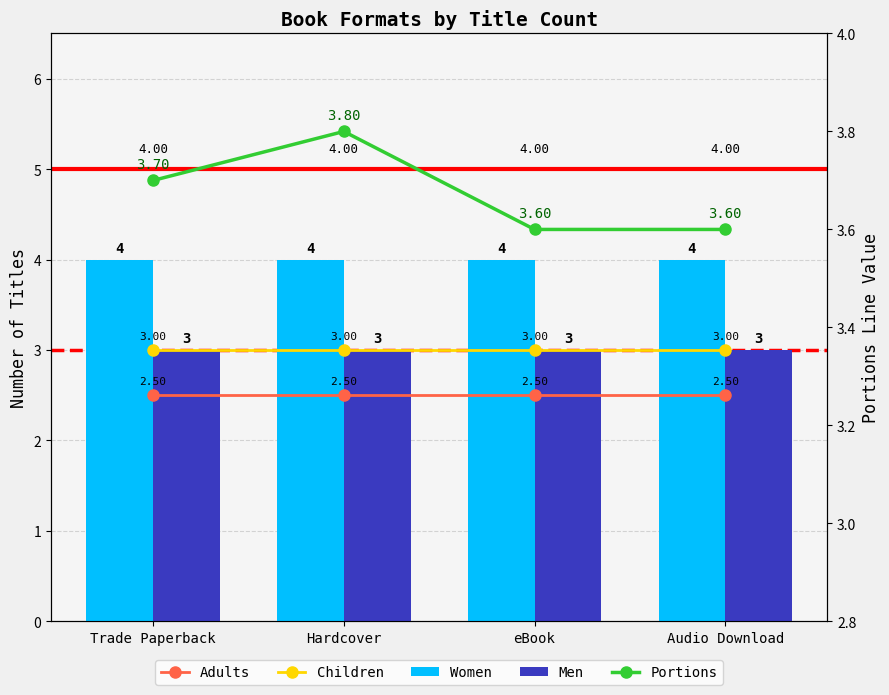

Reading right to left, list all the values displayed in this chart.

Adults: 2.5	2.5	2.5	2.5
Children: 3.0	3.0	3.0	3.0
Women: 4.0	4.0	4.0	4.0
Men: 3.0	3.0	3.0	3.0
Portions: 3.6	3.6	3.8	3.7